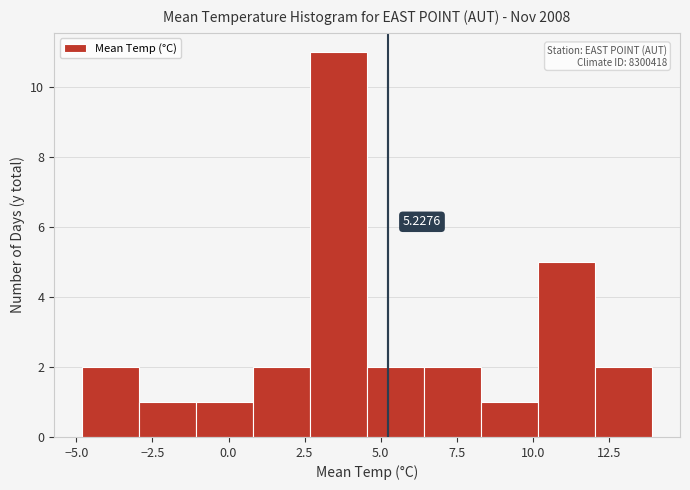

Around what value on the x-axis is the tallest bar? Give the approximate position of its centre, as read against the axis.

3.5